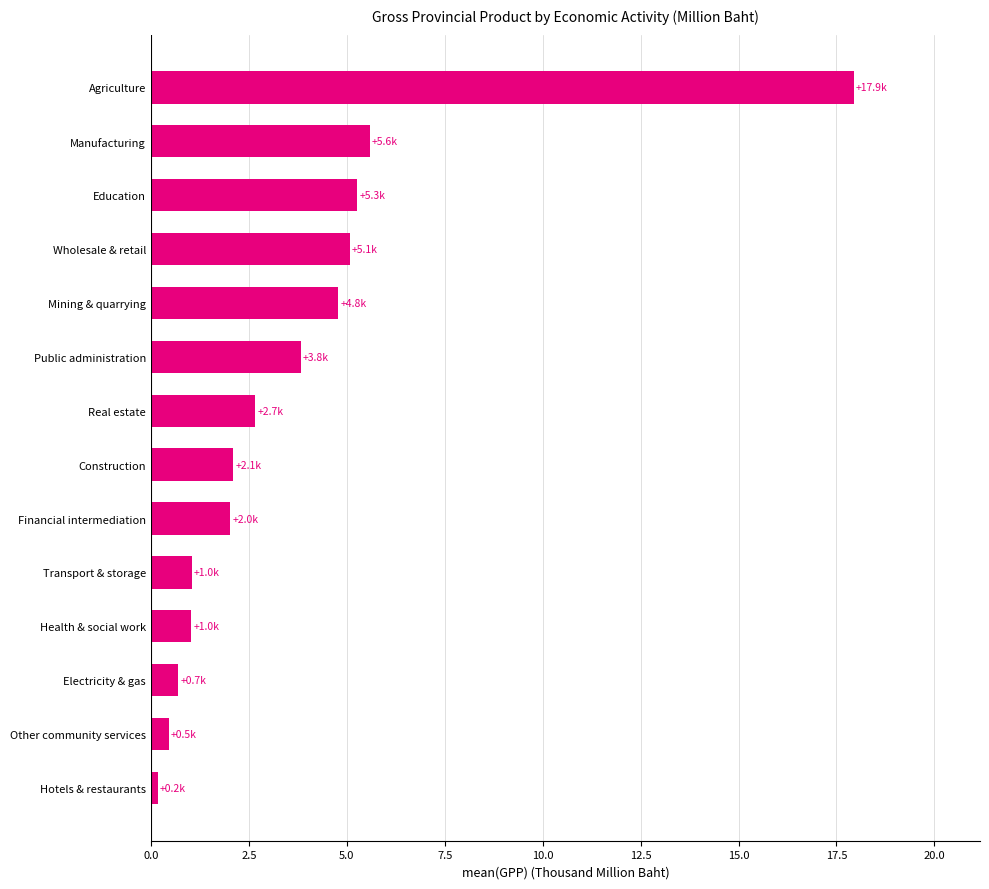

How many bars are there in total?

14